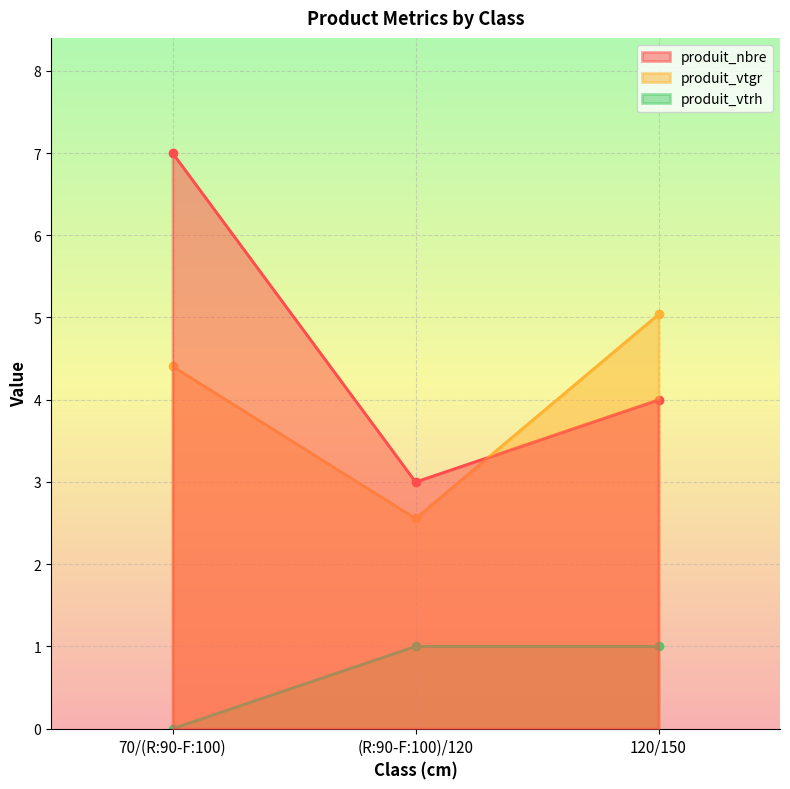

At which category does the chart reach its peak across all series?

70/(R:90-F:100)